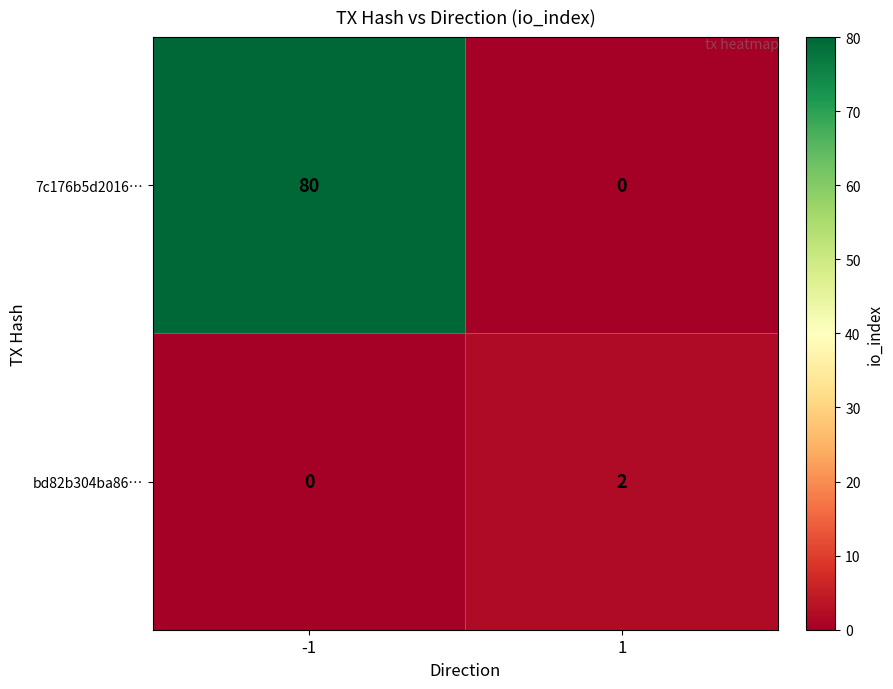

What is the sum of all 7c176b5d2016… values?

80